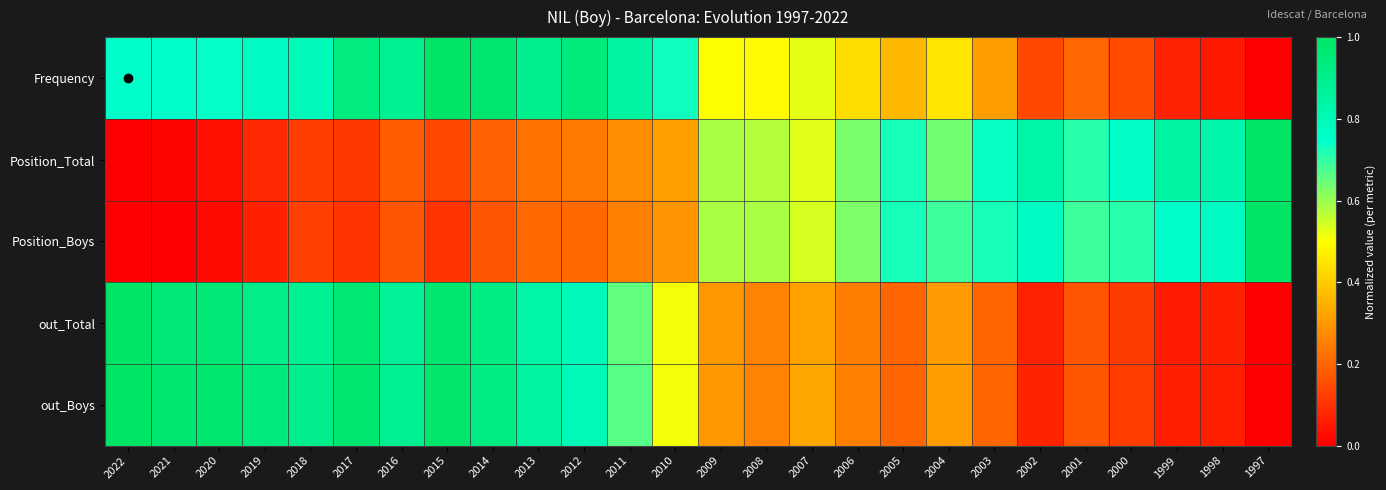

How many distinct data groups are displayed?

5